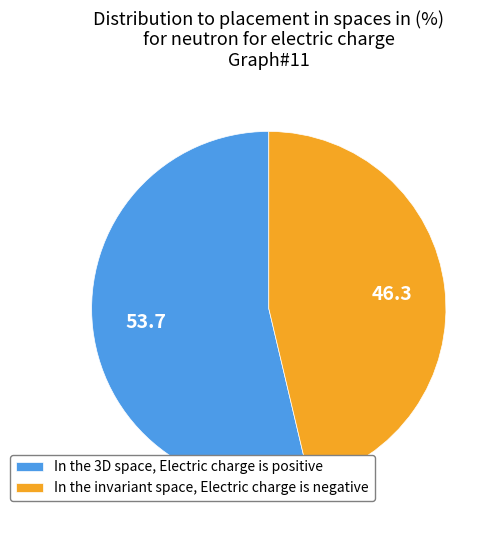

Rank the categories by value from lowest to highest.

In the invariant space, Electric charge is negative, In the 3D space, Electric charge is positive